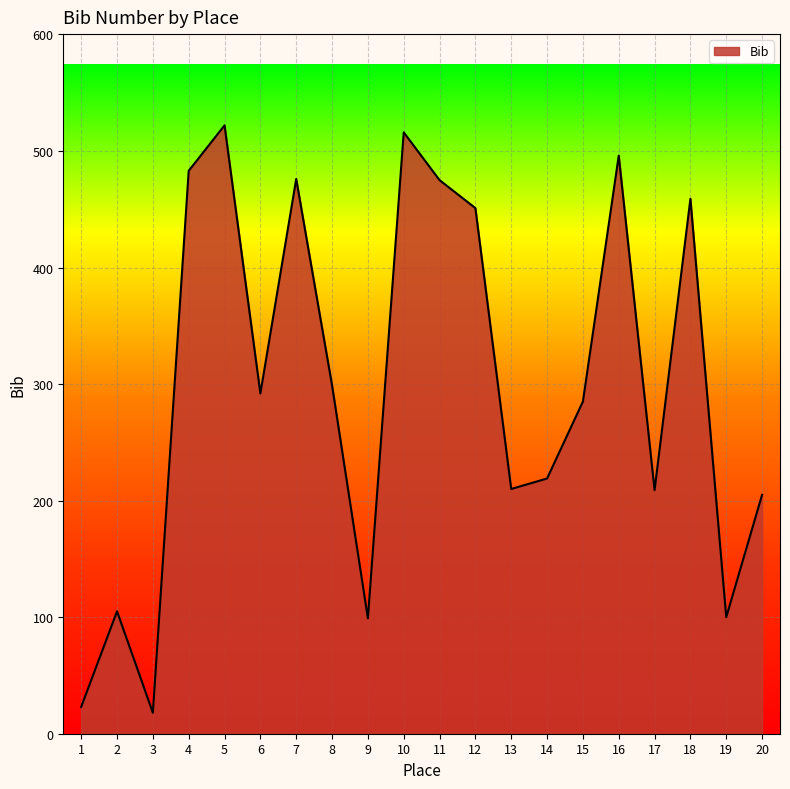

At which label is the value closest to 270?

15